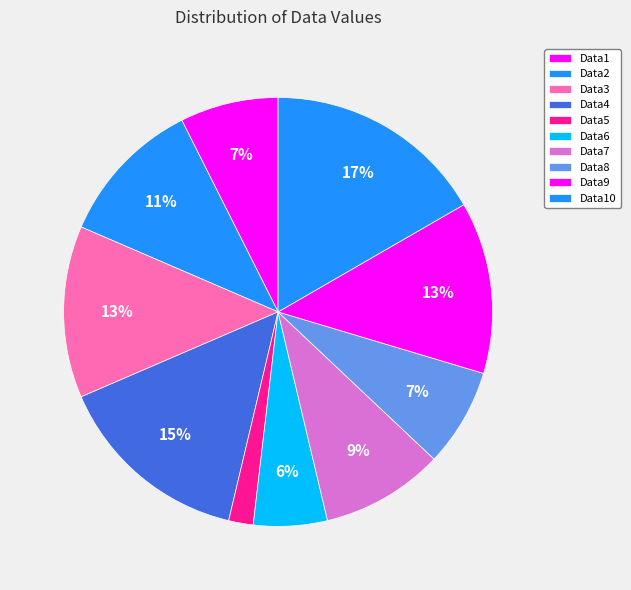

What percentage is NOT represented by Data1?

92.6%